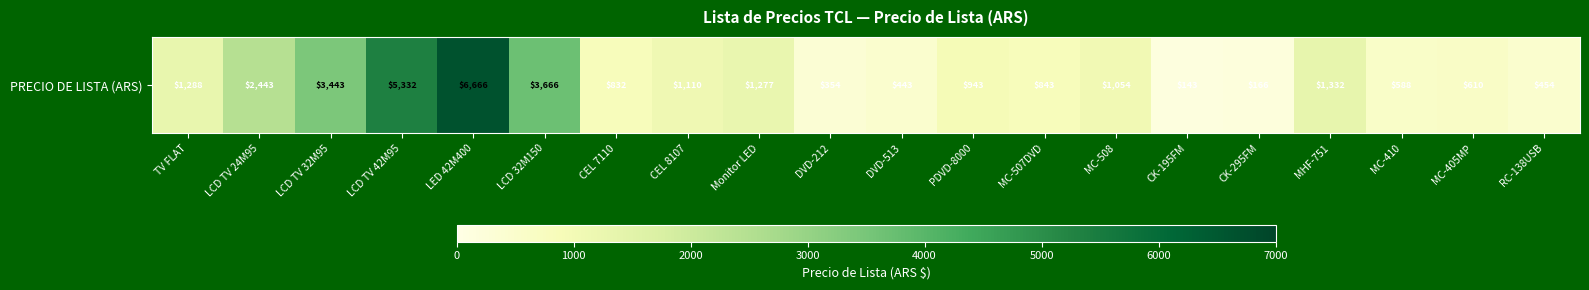

Rank the categories by value from highest to lowest.

LED 42M400, LCD TV 42M95, LCD 32M150, LCD TV 32M95, LCD TV 24M95, MHF-751, TV FLAT, Monitor LED, CEL 8107, MC-508, PDVD-8000, MC-507DVD, CEL 7110, MC-405MP, MC-410, RC-138USB, DVD-513, DVD-212, CK-295FM, CK-195FM